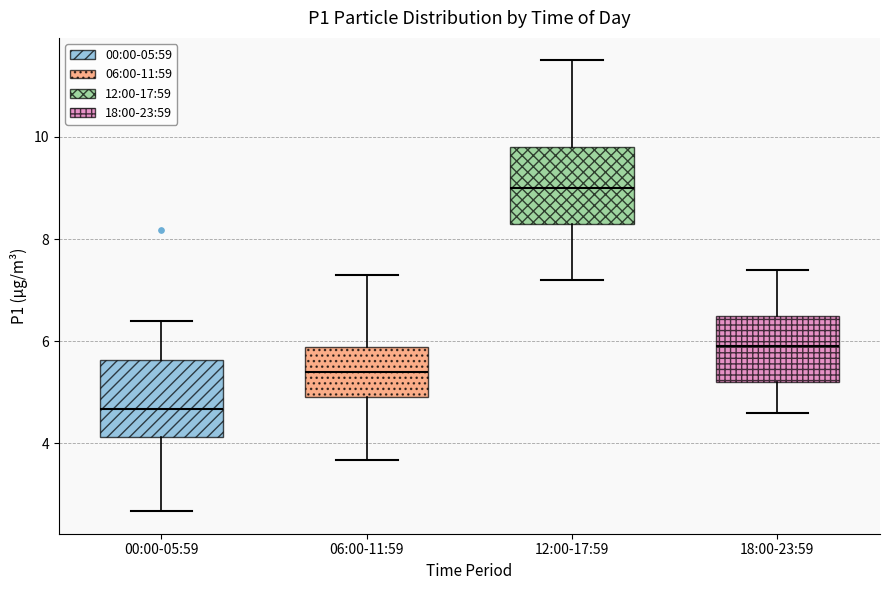

Where is the lower edge of the box for 12:00-17:59 on the y-axis? The values are not printed on the chart, so give them approximately, as read against the axis.

8.4